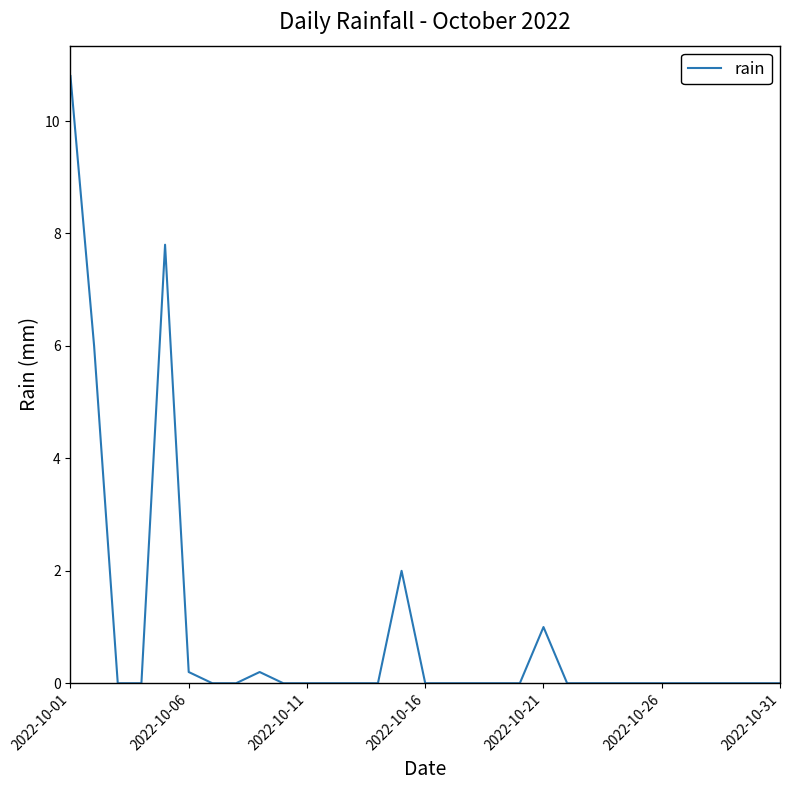

Which label corresponds to the largest value in the chart?

2022-10-01